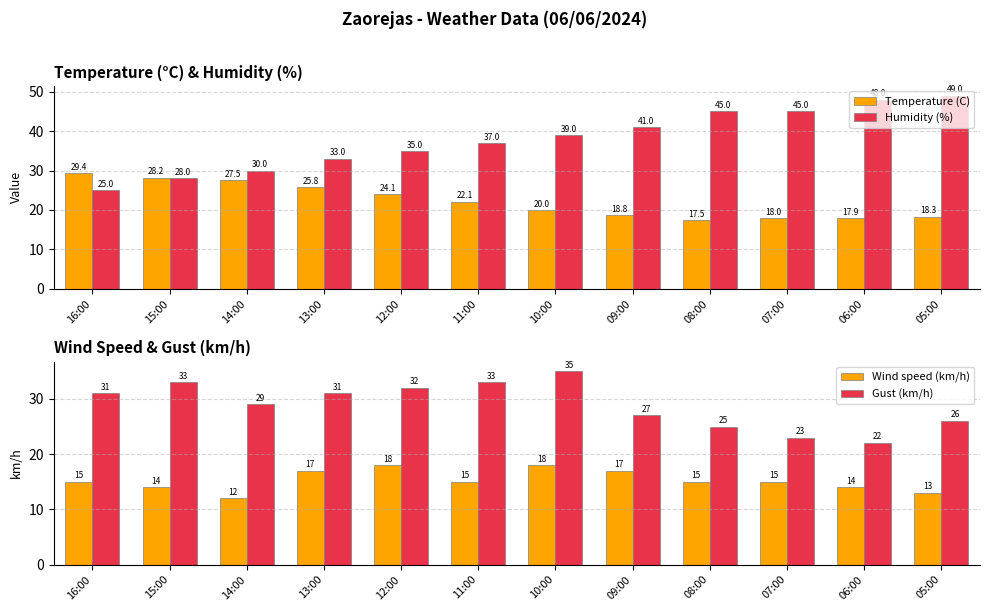

At which label does Gust (km/h) reach its peak?

10:00